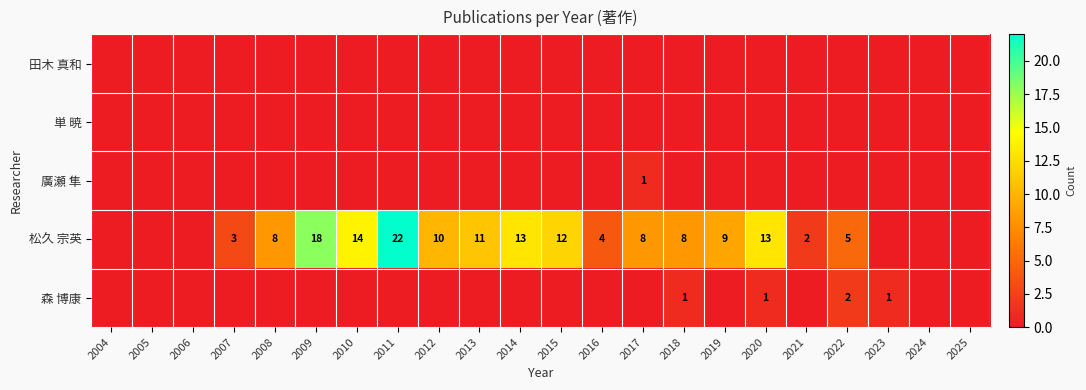

What is the total value across all series at 2016?

4